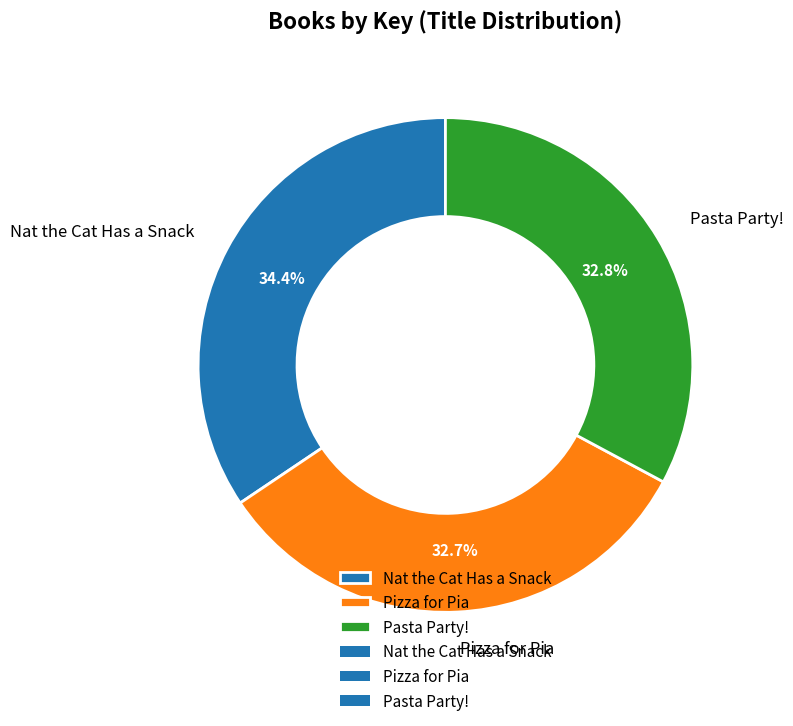

Count the number of slices in the pie.

3